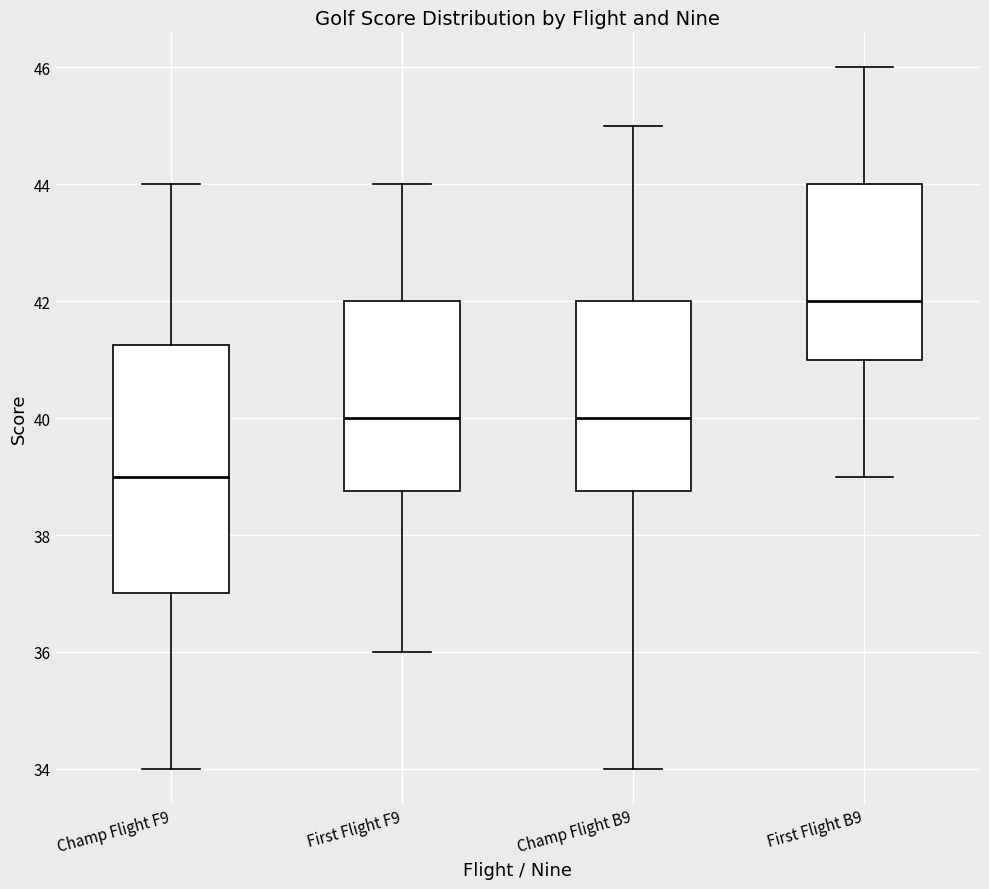

Which box's median line is the highest?

First Flight B9